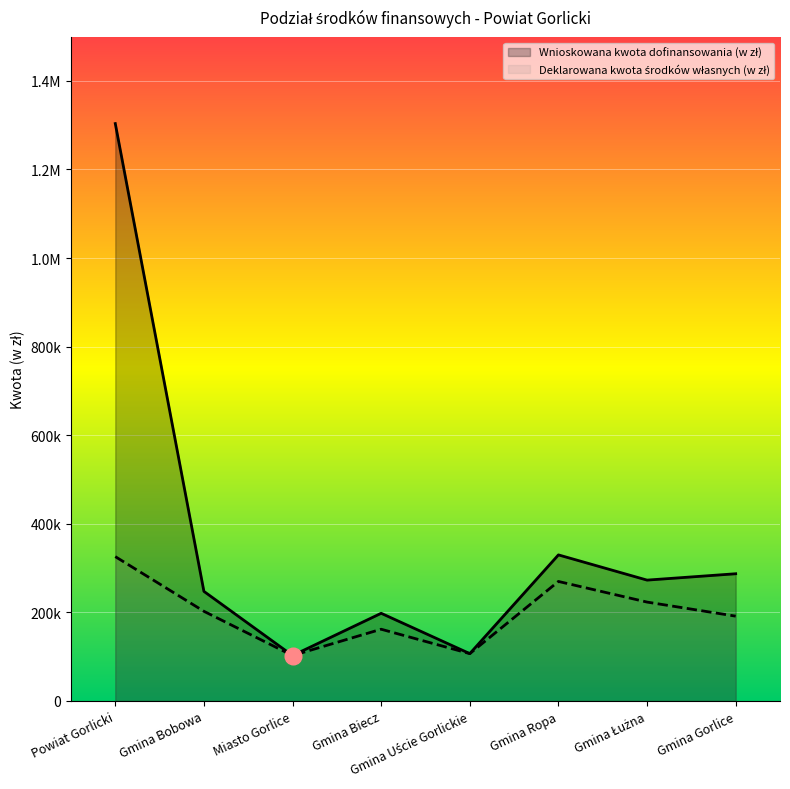

What is the greatest value displayed?

1303593.0